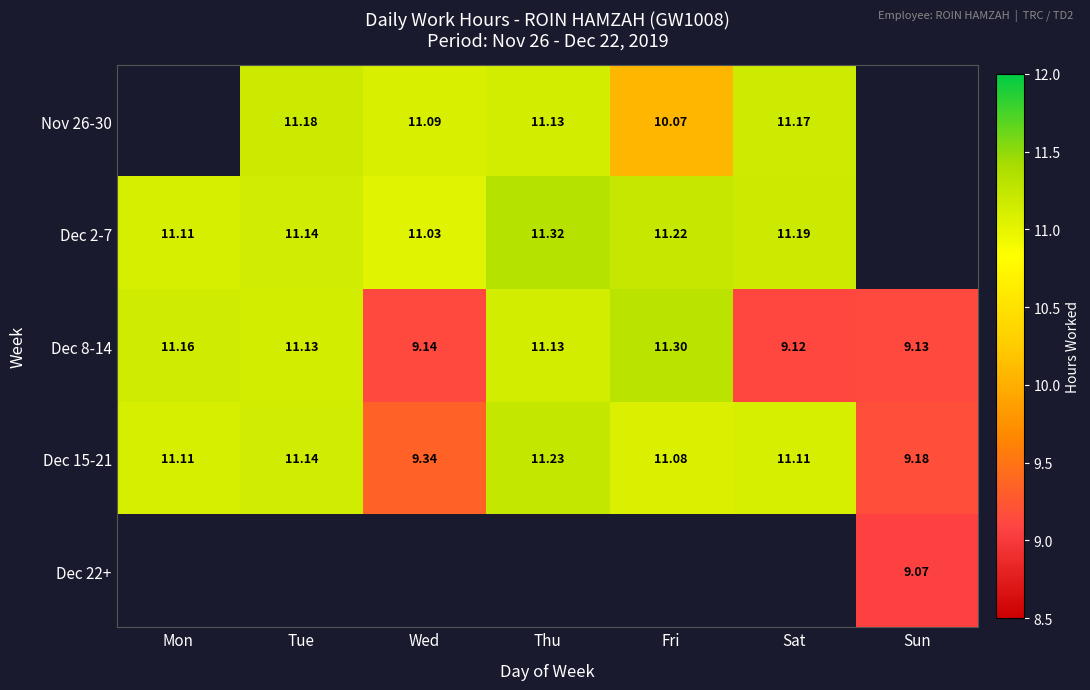

Is the value of Dec 22+ at Sun greater than the value of Dec 2-7 at Thu?

No